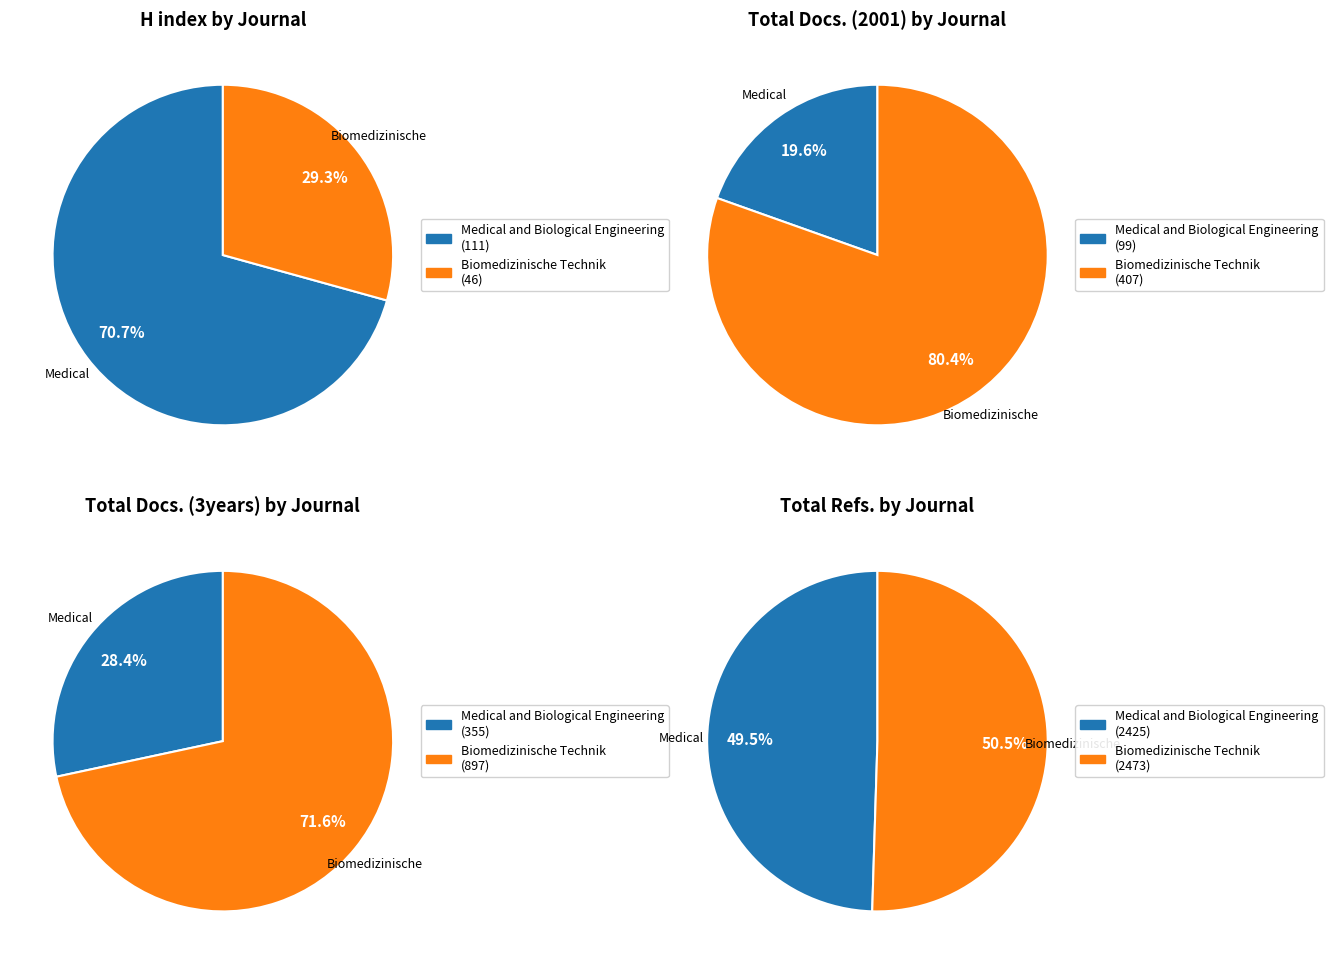

Rank the categories by H index value from highest to lowest.

Medical and Biological Engineering, Biomedizinische Technik